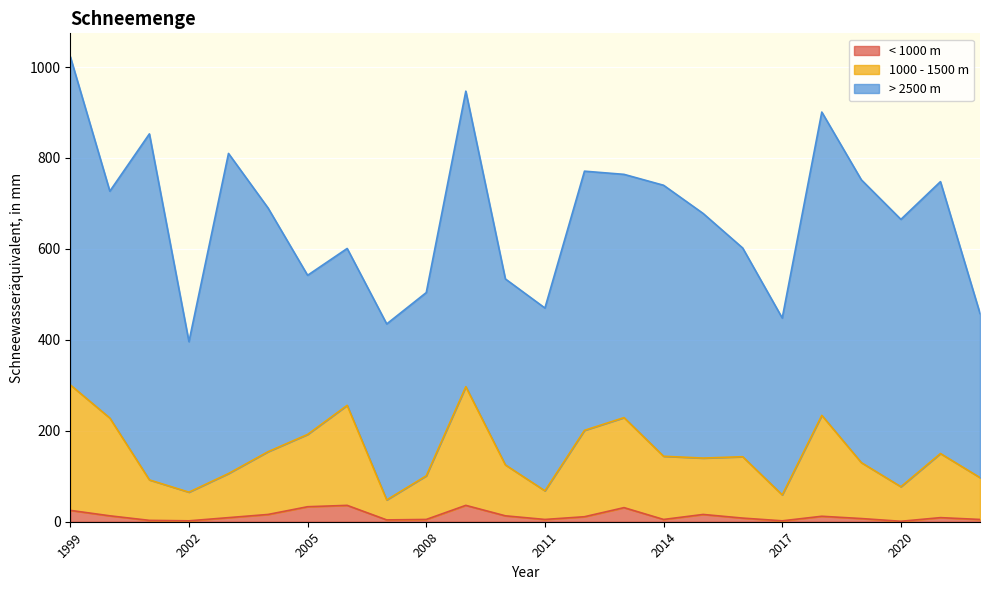

Rank the categories by 1000 - 1500 m value from lowest to highest.

2007, 2017, 2002, 2011, 2020, 2001, 2022, 2008, 2003, 2010, 2019, 2015, 2016, 2014, 2021, 2004, 2005, 2012, 2000, 2013, 2018, 2006, 2009, 1999